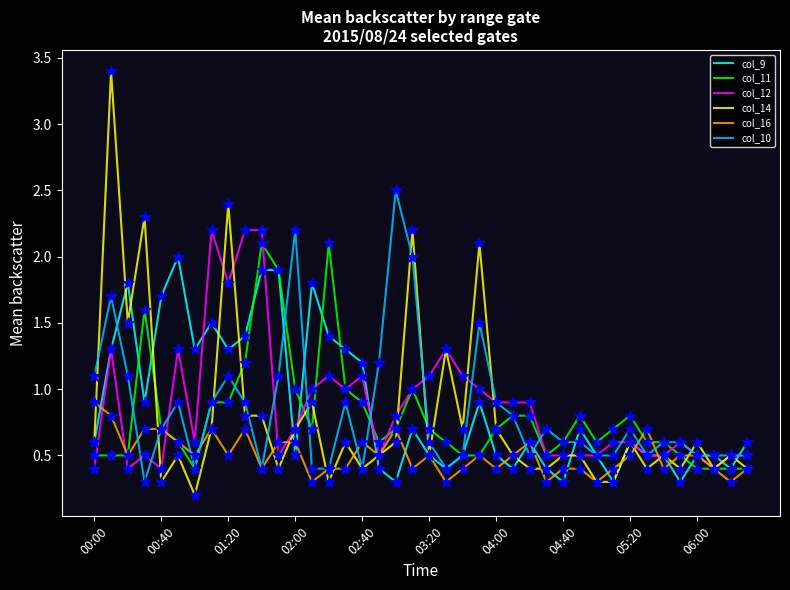

What is the highest value of the col_16 series?

0.9